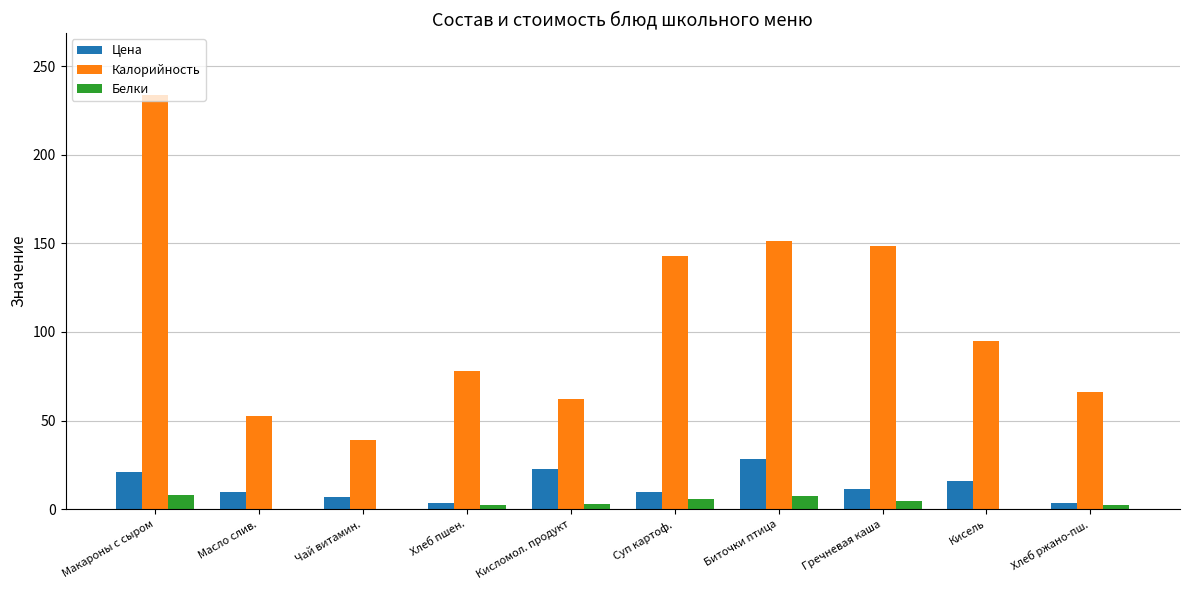

What is the difference between the Калорийность values at Чай витамин. and Хлеб ржано-пш.?

27.0